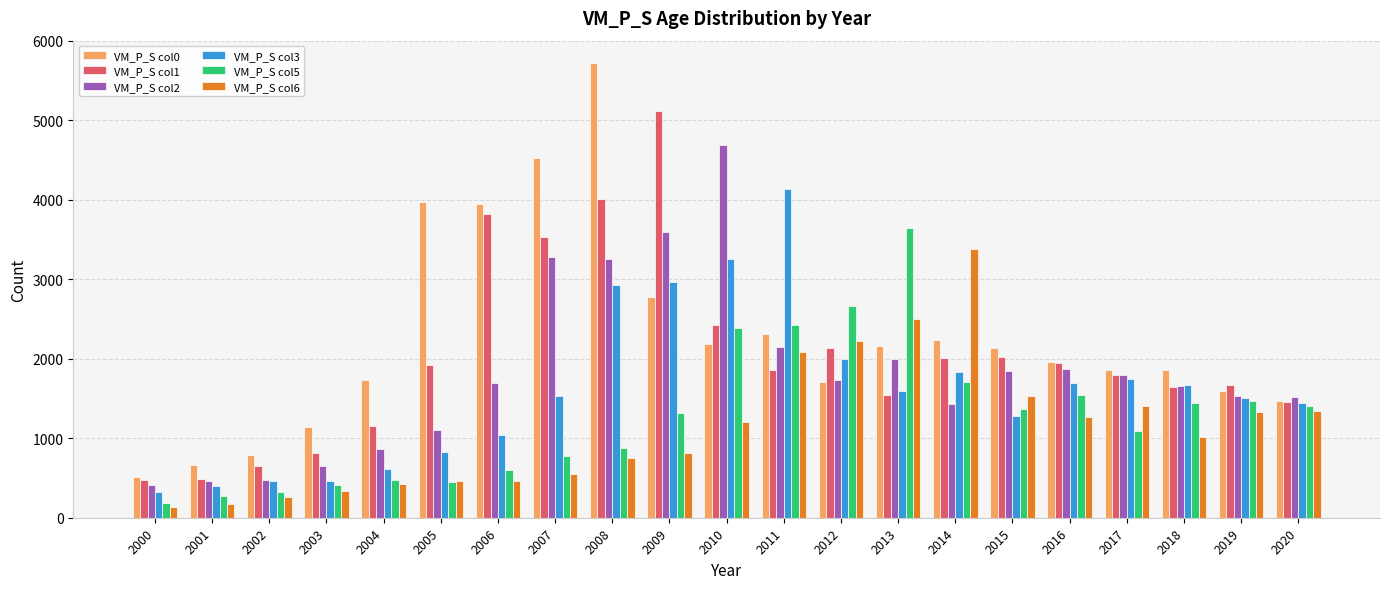

True or false: VM_P_S col2 has a value of 3164 at 2011.

False